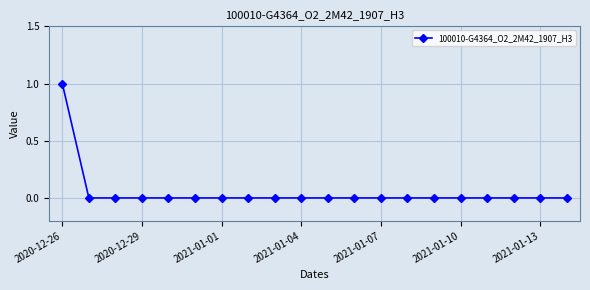

Reading right to left, extract all data points from this chart.

0	0	0	0	0	0	0	0	0	0	0	0	0	0	0	0	0	0	0	1